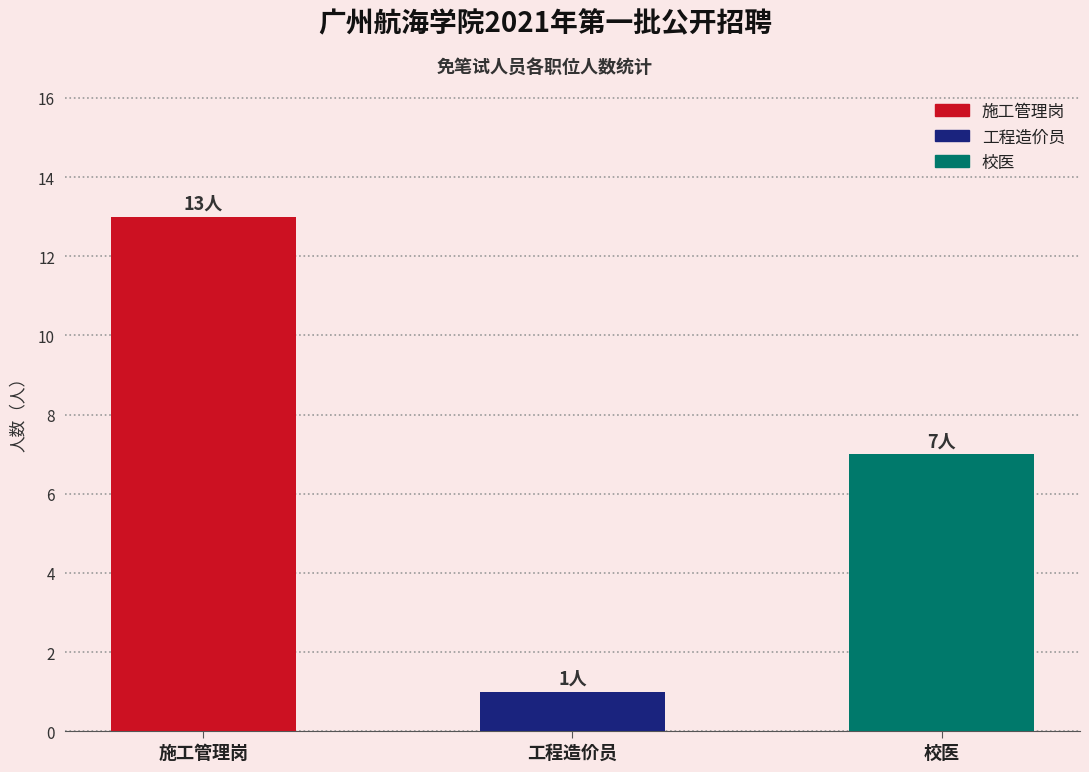

The value at 校医 is 2. True or false?

False